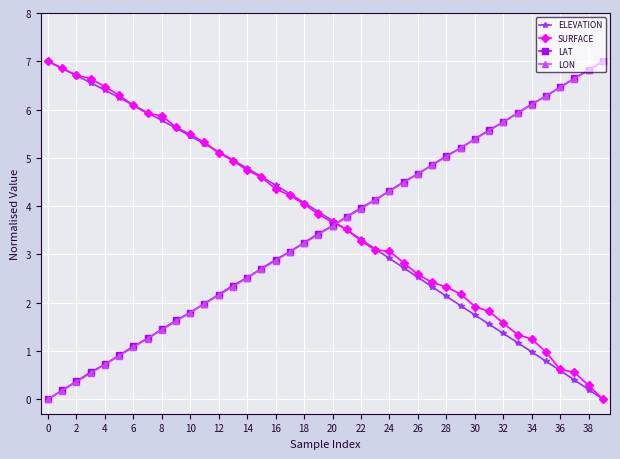

What is the greatest value displayed?

7.0